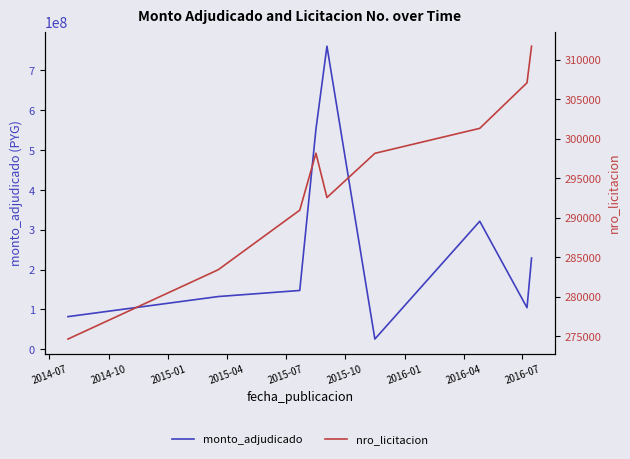

What are all the series names shown in the legend?

monto_adjudicado, nro_licitacion